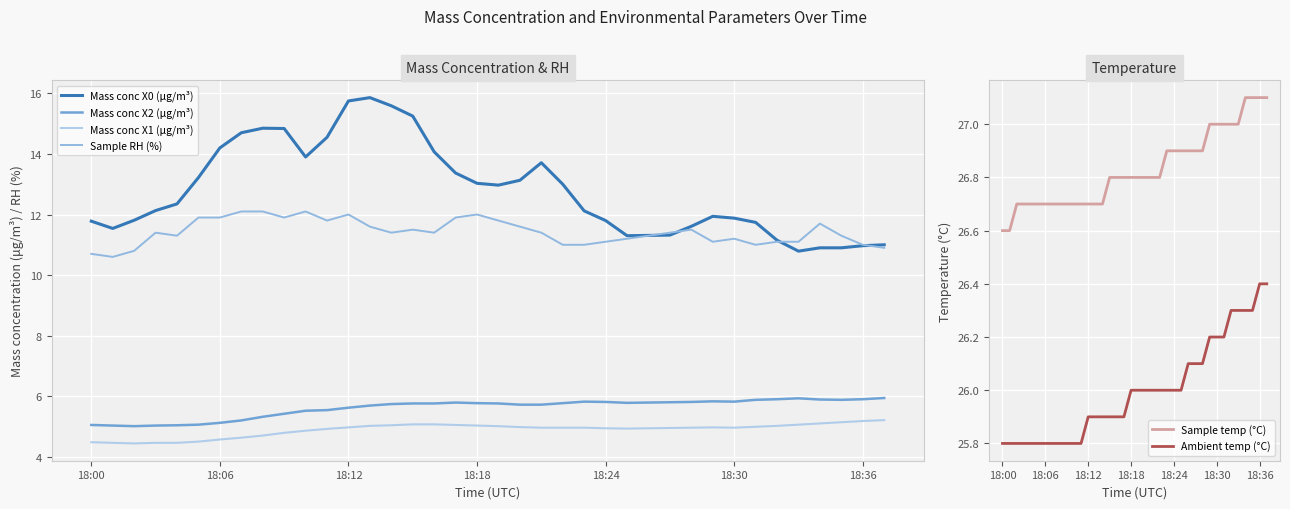

What is the minimum value for Sample temp (°C)?

26.6